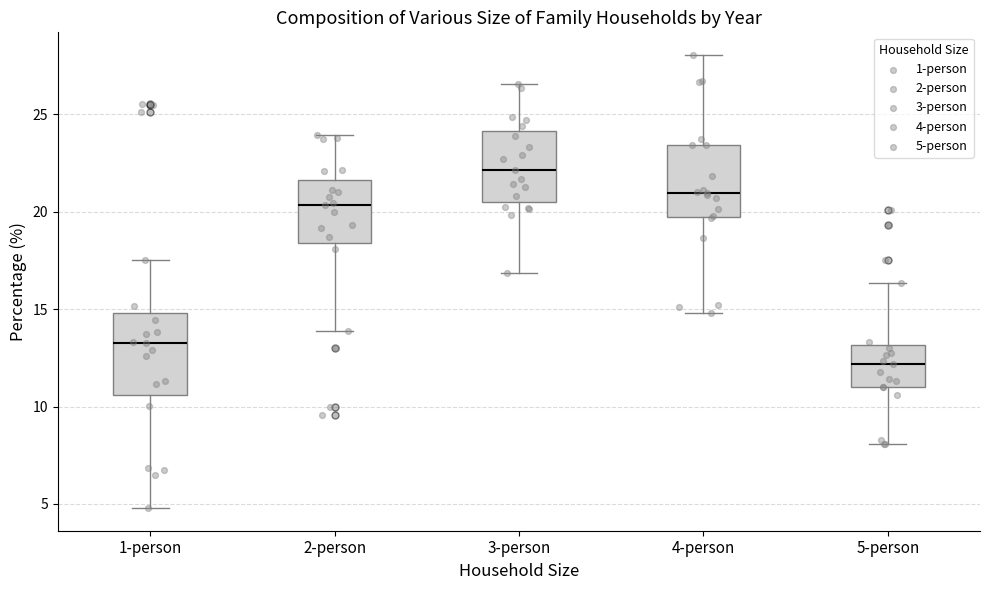

Where is the upper edge of the box for 4-person on the y-axis? The values are not printed on the chart, so give them approximately, as read against the axis.

23.5